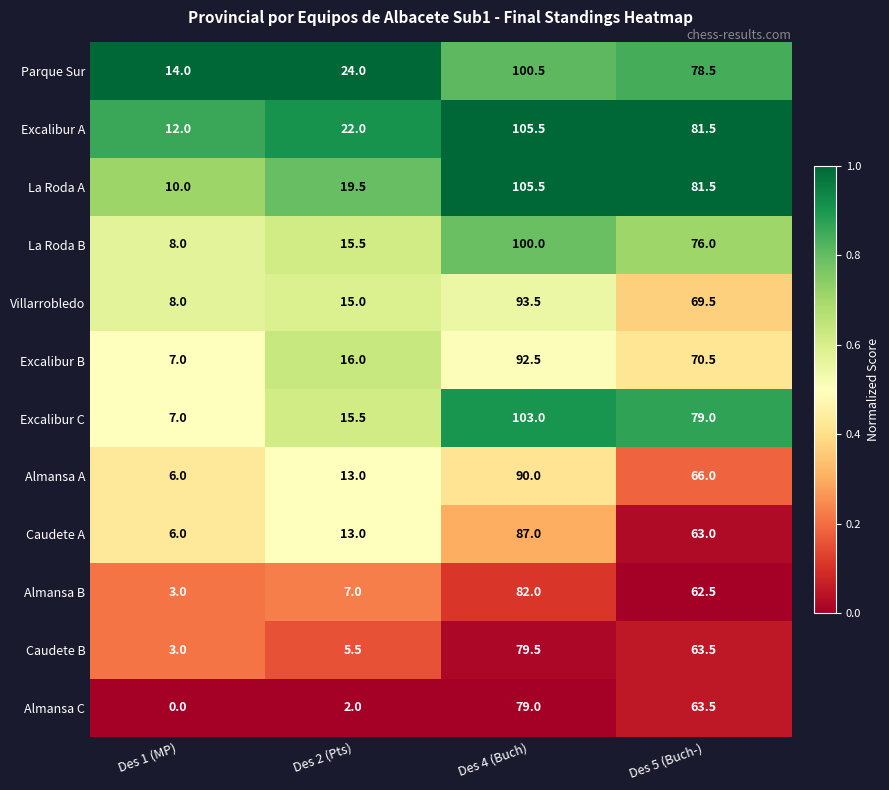

Which series has the widest spread of values?

Excalibur C